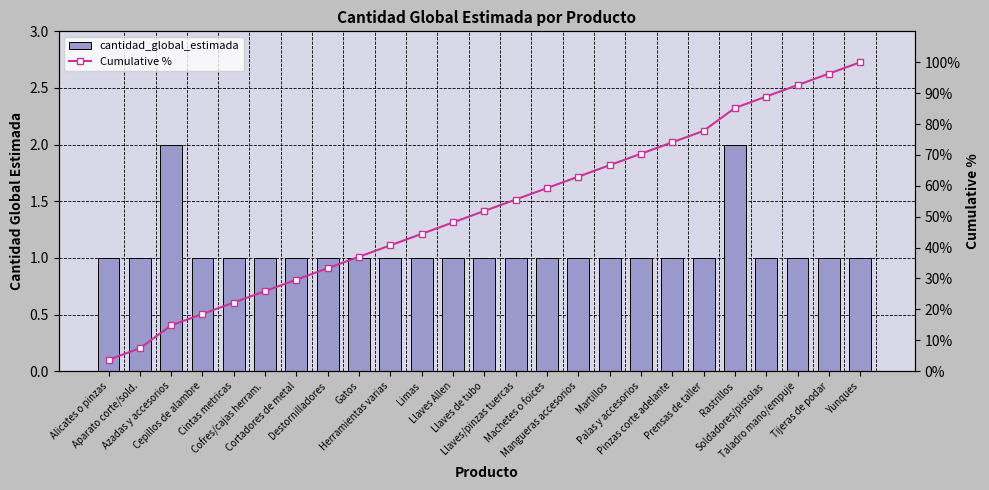

What is the total value across all series at Palas y accesorios?

71.4